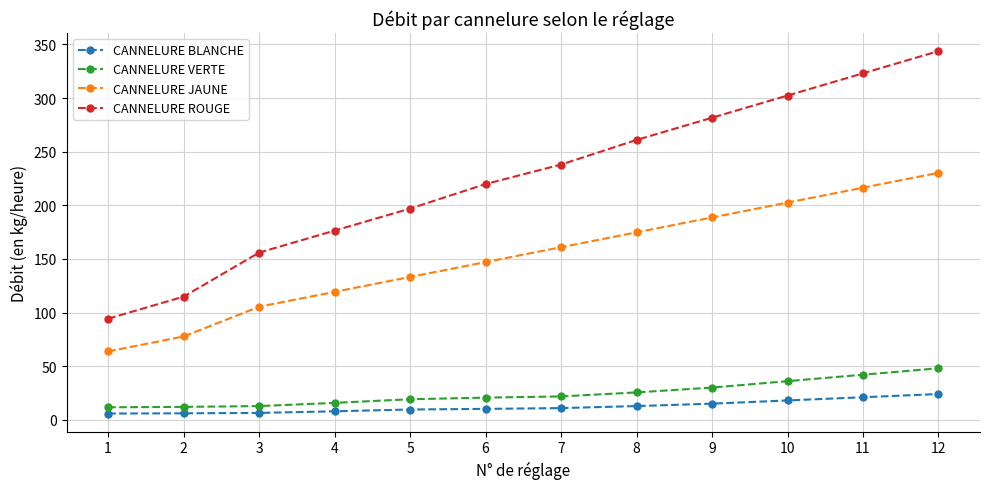

What is the maximum value shown in the chart?

343.7